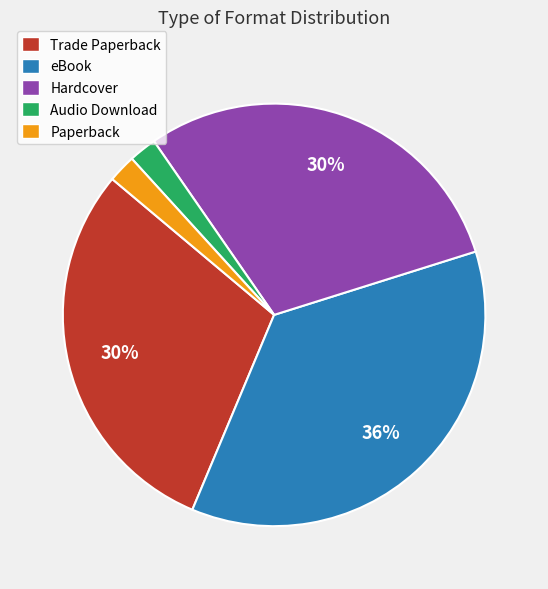

Count the number of slices in the pie.

5